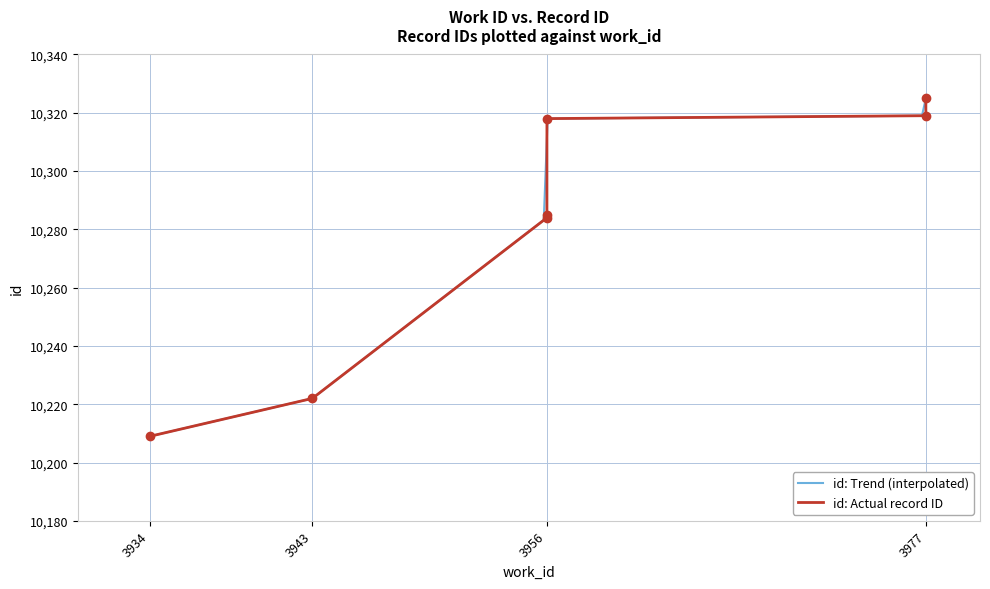

List the labels in order of value, smallest first.

3934, 3943, 3956, 3956, 3956, 3977, 3977